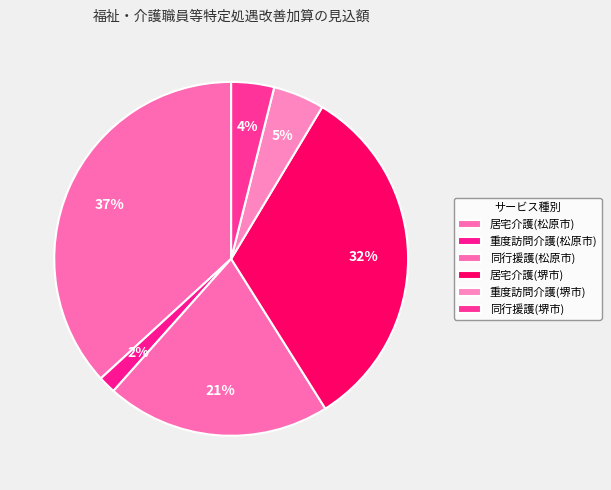

True or false: 居宅介護(堺市) accounts for 32% of the total.

True